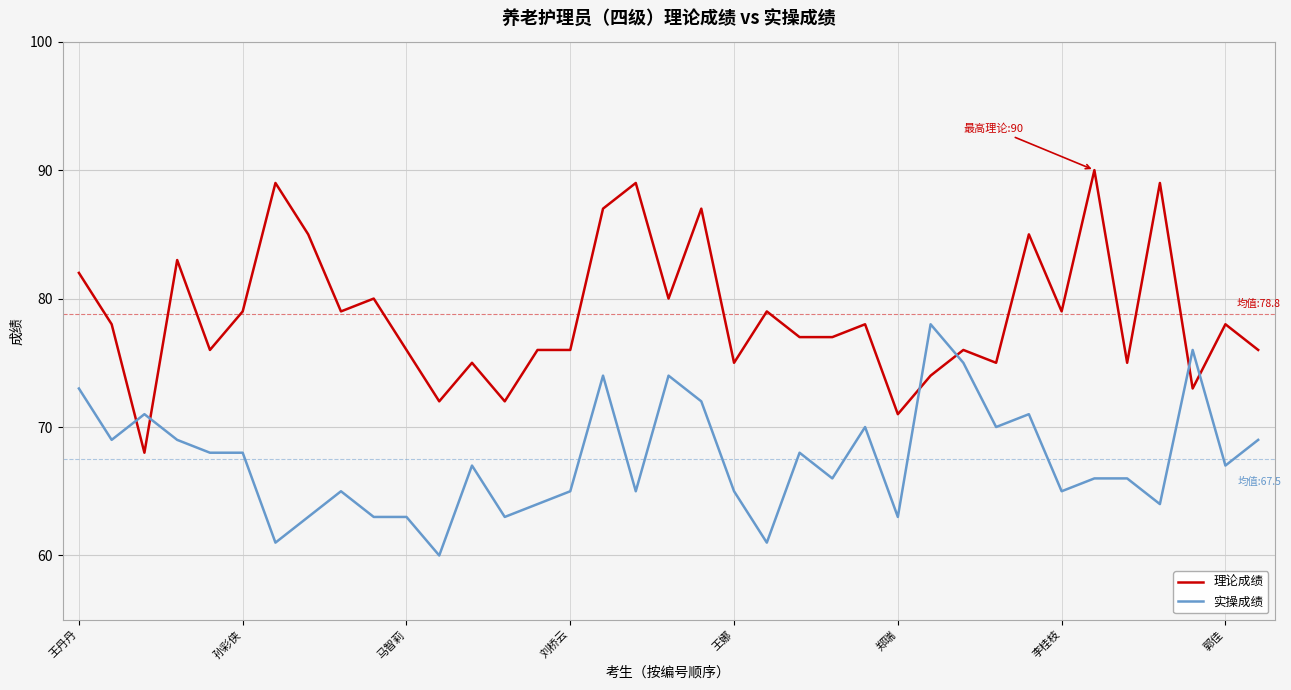

Which series has the widest spread of values?

理论成绩